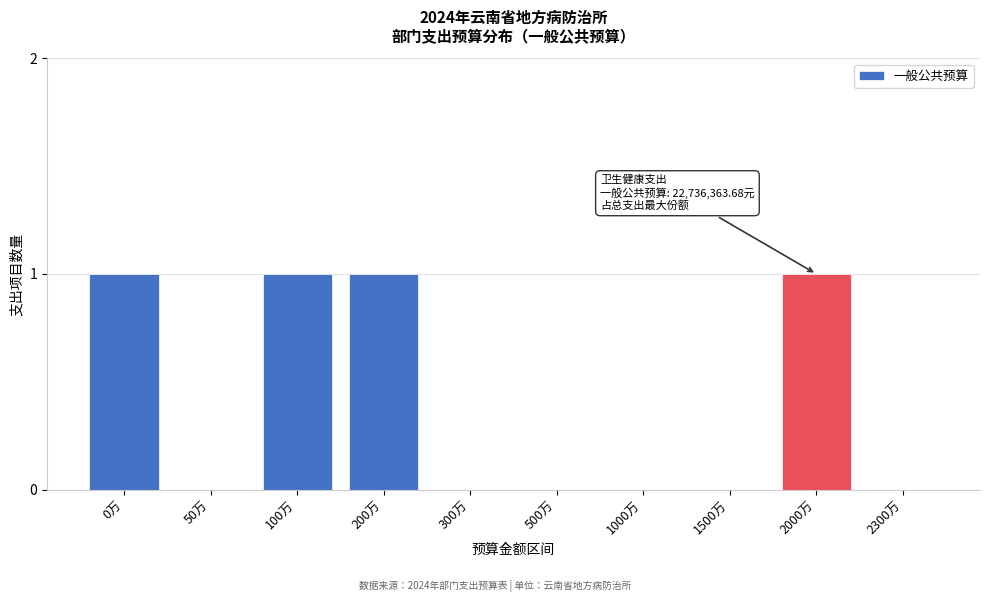

Reading left to right, transcribe all the data shown in this chart.

0万=1	50万=0	100万=1	200万=1	300万=0	500万=0	1000万=0	1500万=0	2000万=1	2300万=0